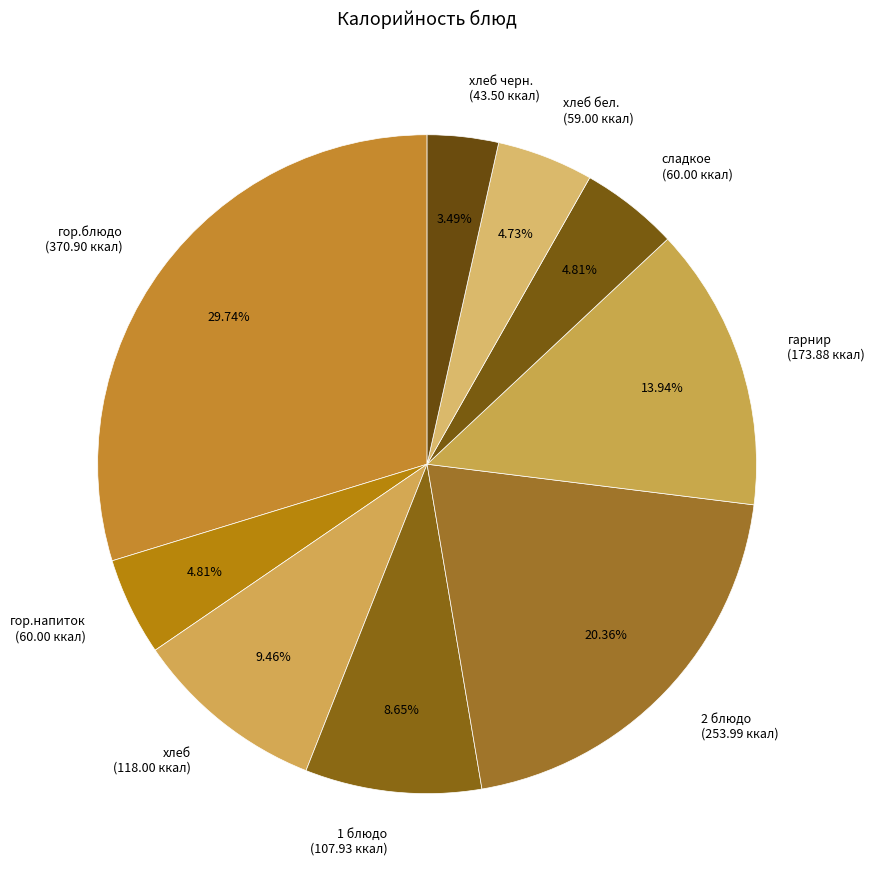

Approximately how many times larger is the value at хлеб черн. (43.50 ккал) compared to 1 блюдо (107.93 ккал)?

0.4